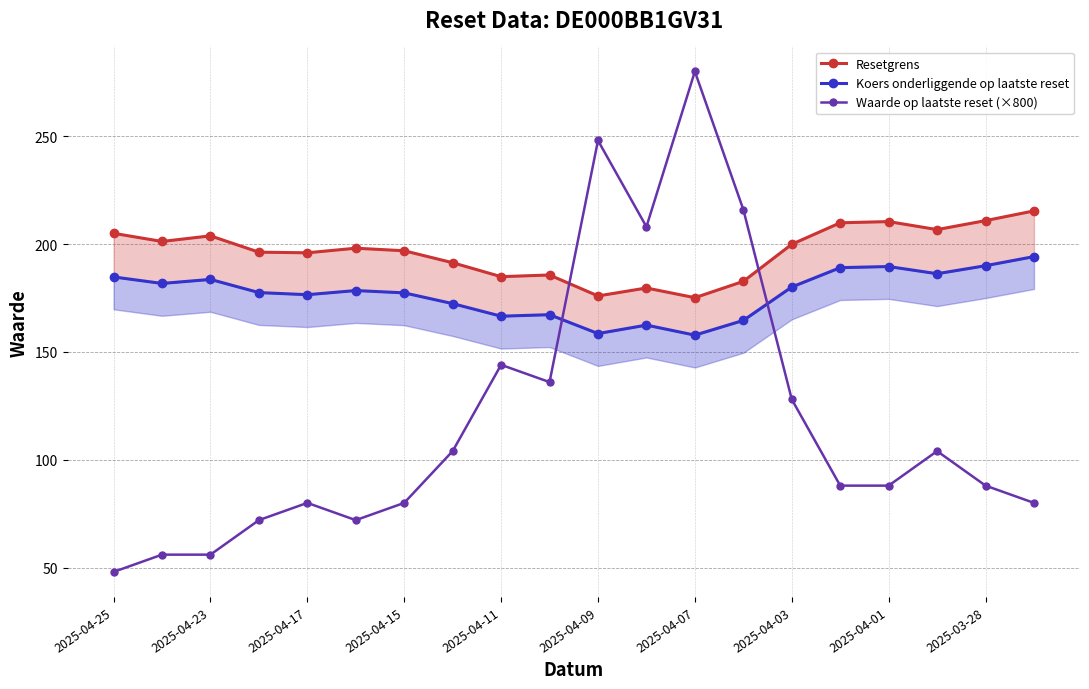

What is the sum of all Waarde op laatste reset (×800) values?

2376.0